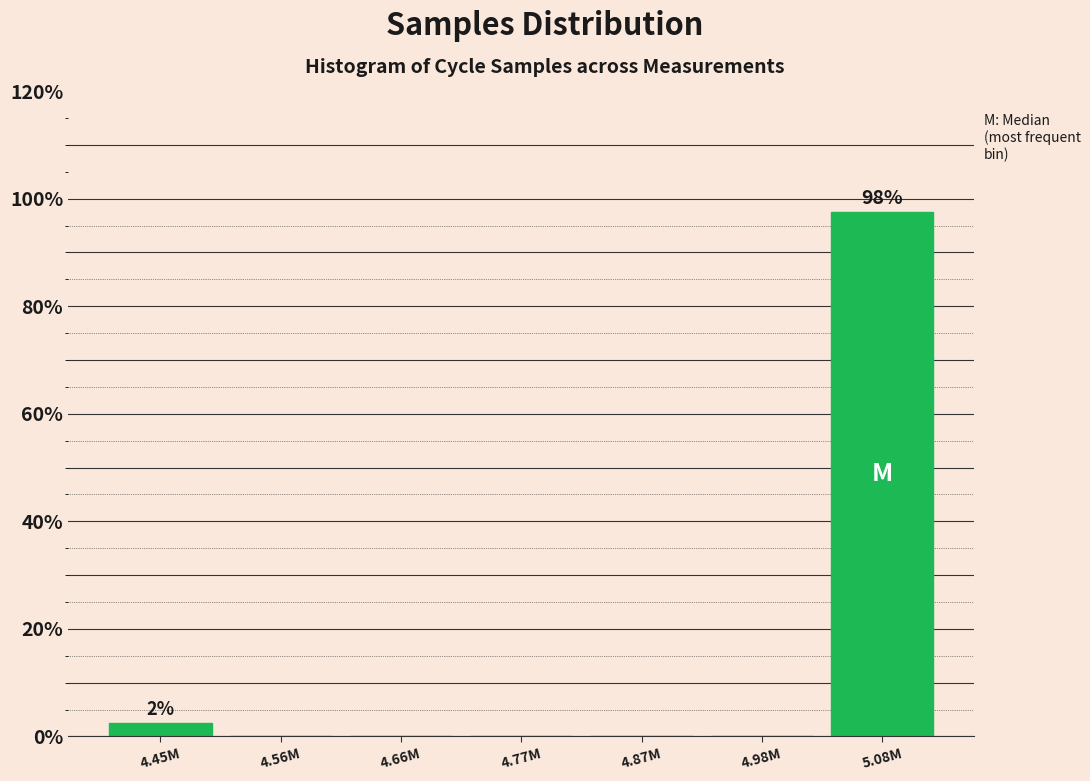

Reading left to right, list all the values displayed in this chart.

4.45M=2.5	4.56M=0.0	4.66M=0.0	4.77M=0.0	4.87M=0.0	4.98M=0.0	5.08M=97.5